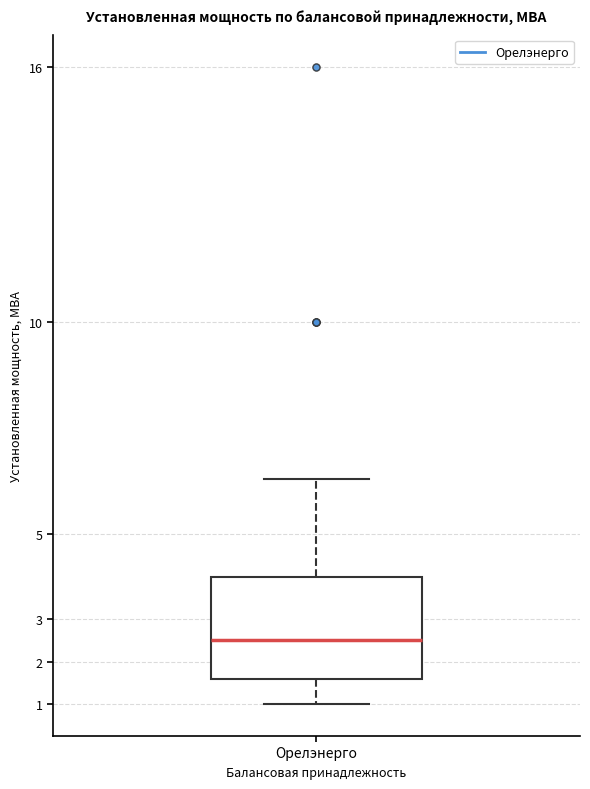

Where is the upper edge of the box for Орелэнерго on the y-axis? The values are not printed on the chart, so give them approximately, as read against the axis.

4.0